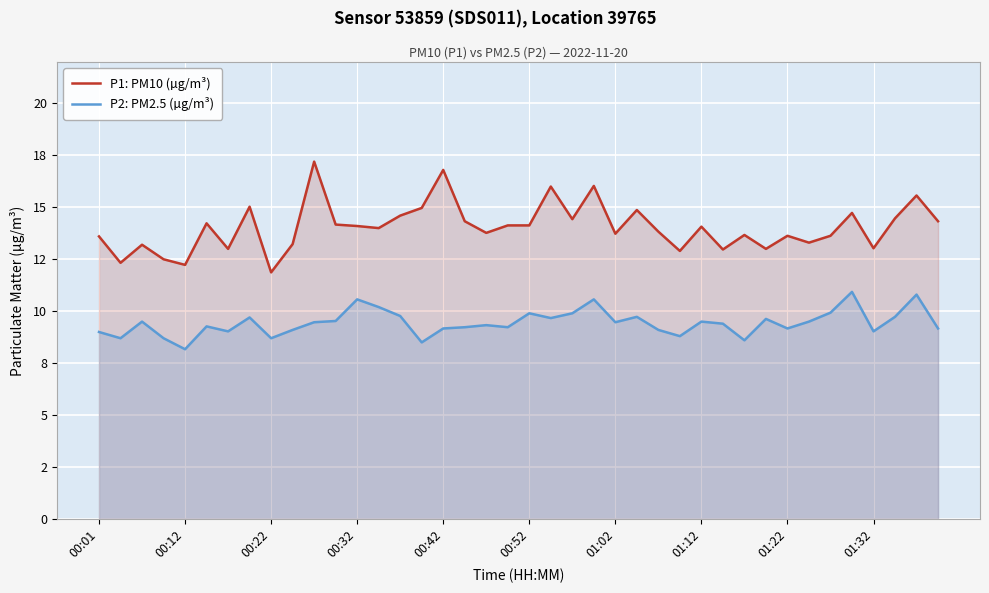

How many lines are shown in the chart?

2